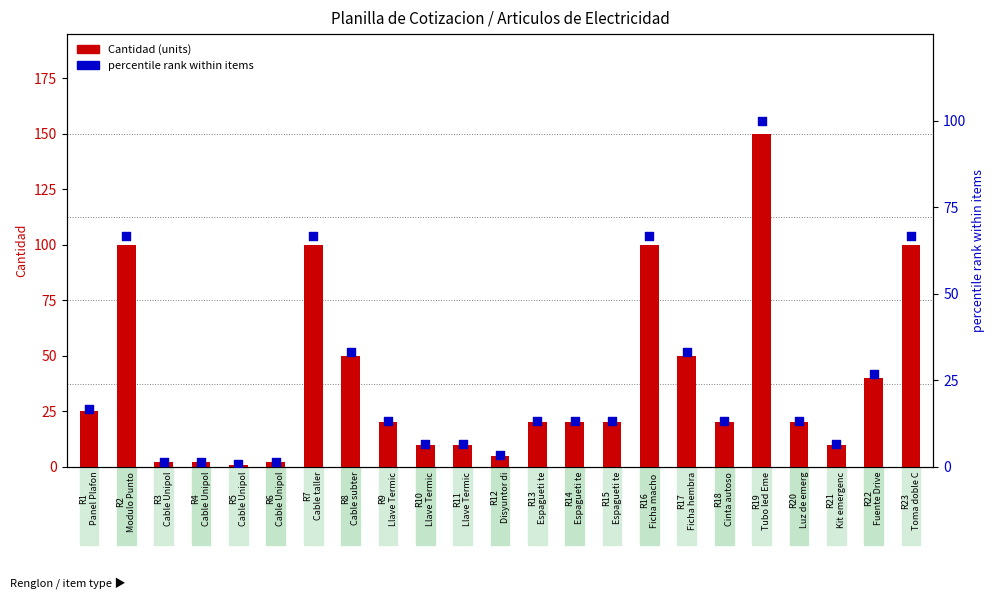

What are all the series names shown in the legend?

Cantidad, percentile rank within items